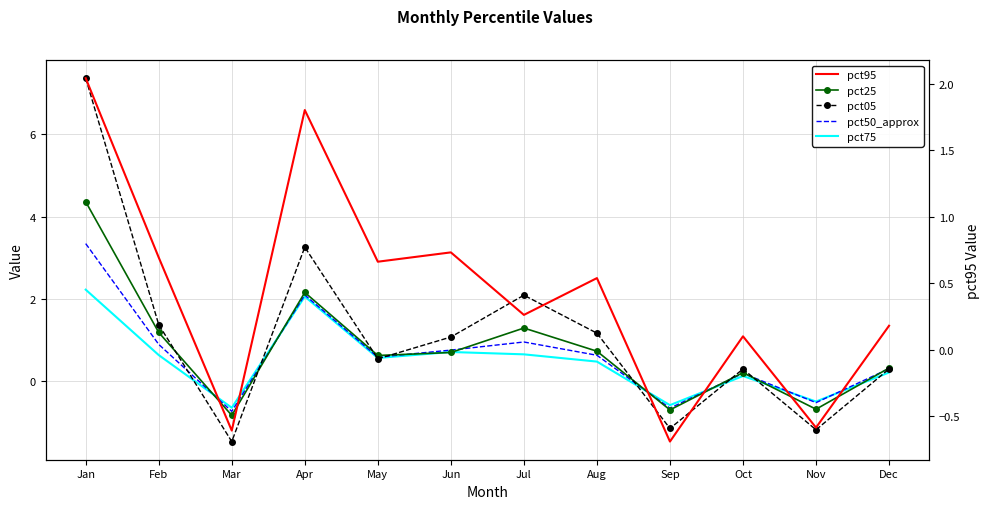

The pct25 series shows 0.1 at Dec. True or false?

False